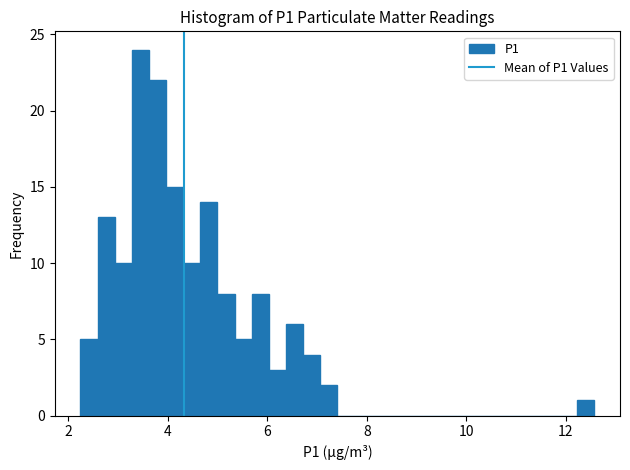

Read against the x-axis, roughly where is the centre of the tallest bar?

3.4